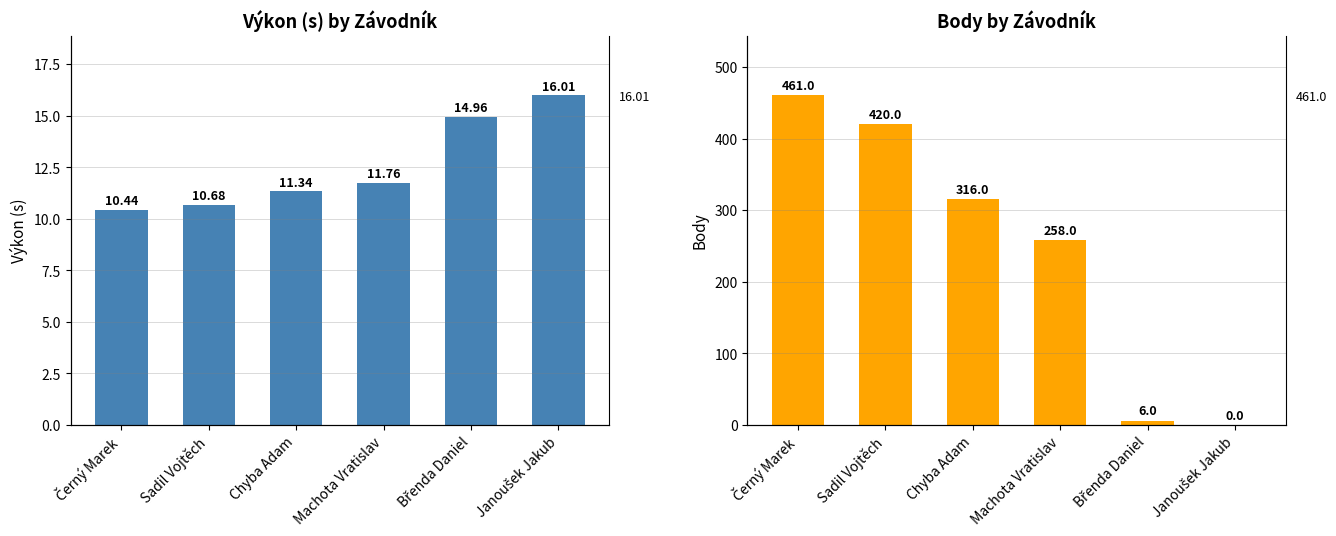

What is the value of the Body bar at the 1st from the left?

461.0